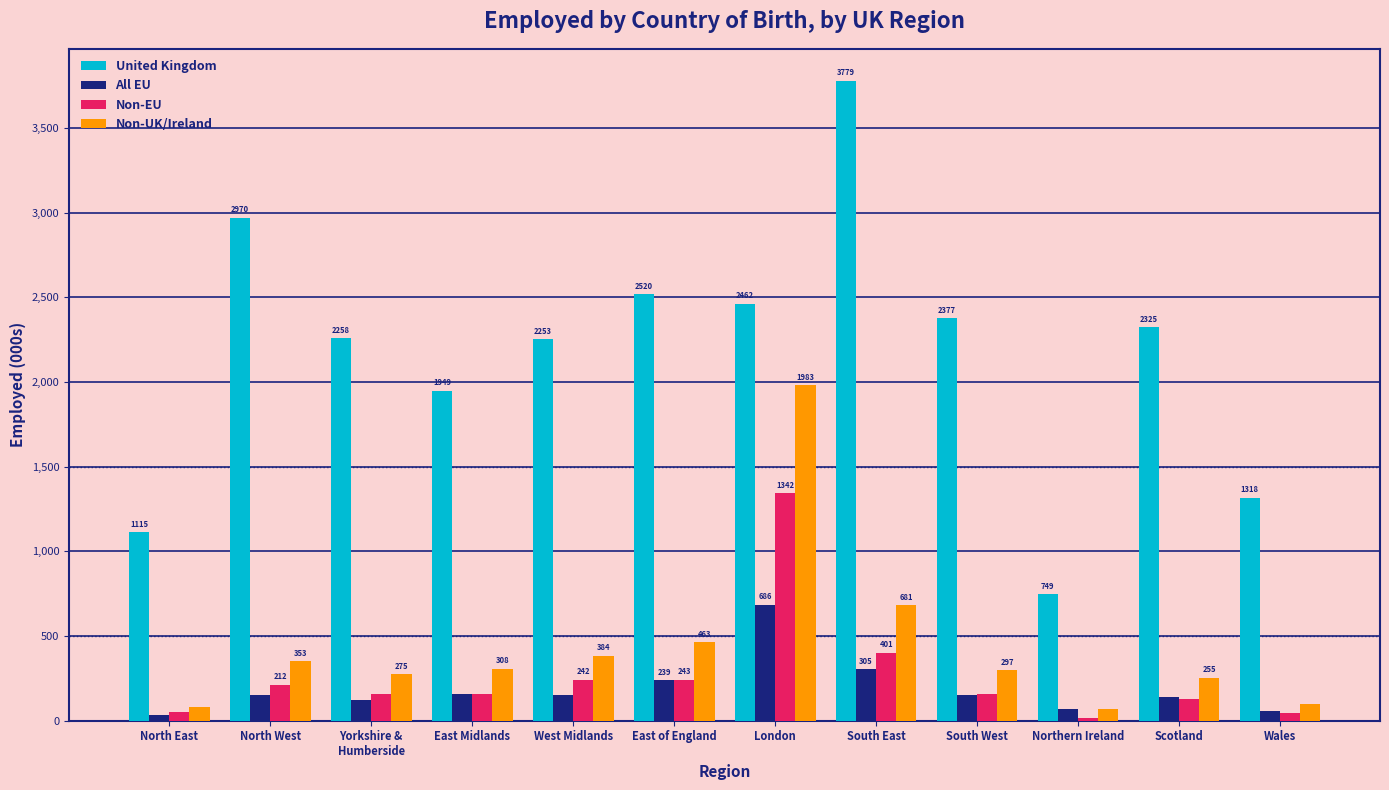

What is the sum of all Non-EU values?

3162